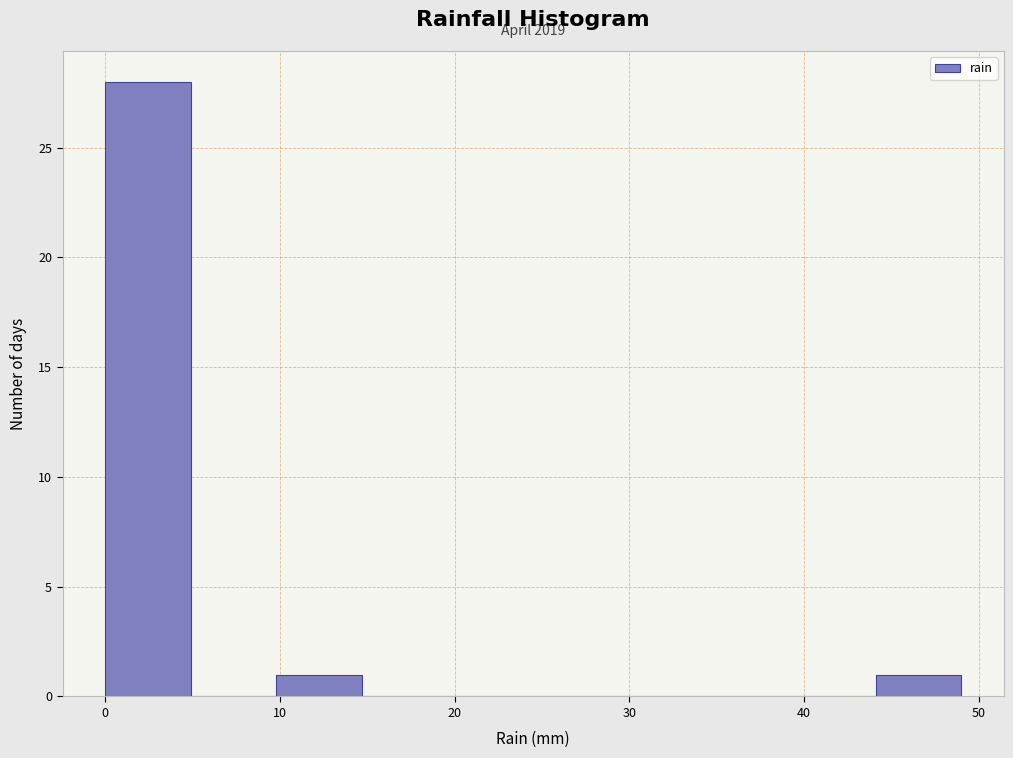

Over which range of the x-axis is the bar tallest?

0.0 to 4.9